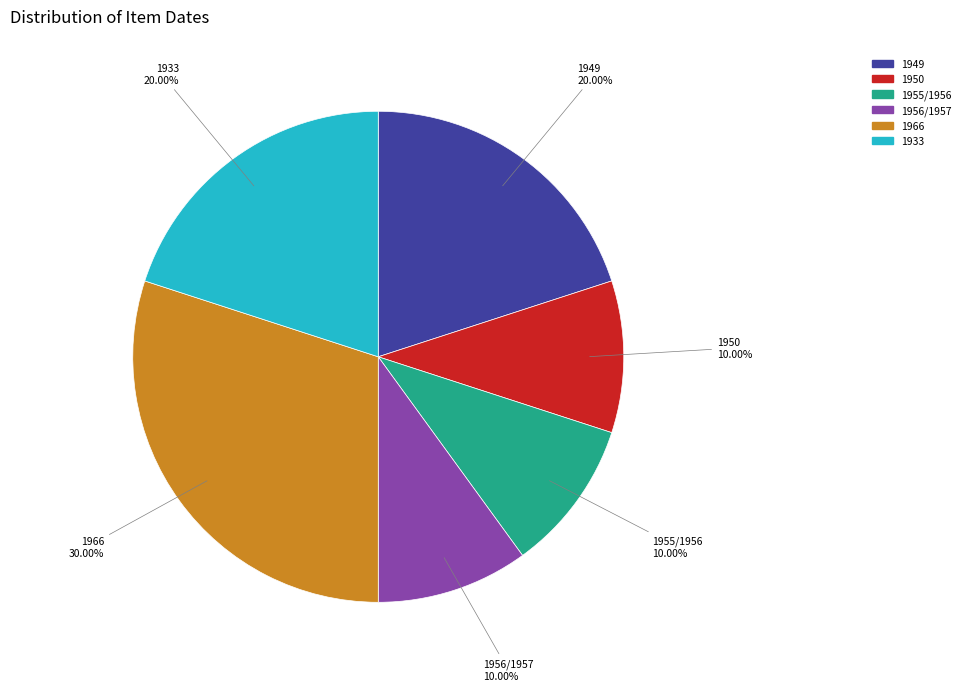

To the nearest percent, what is the difference between the largest and smallest slice percentages?

20%